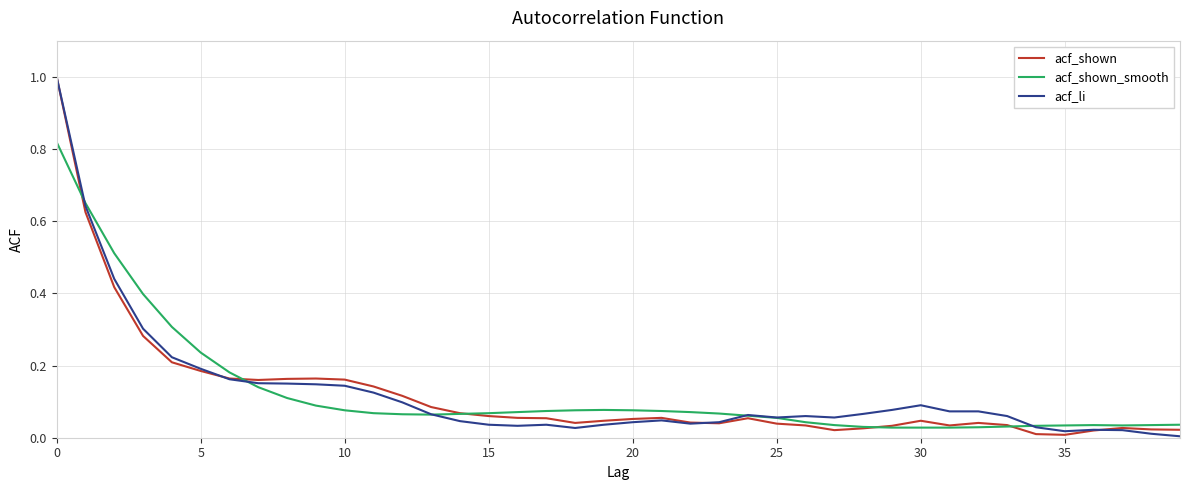

What is the greatest value displayed?

1.0